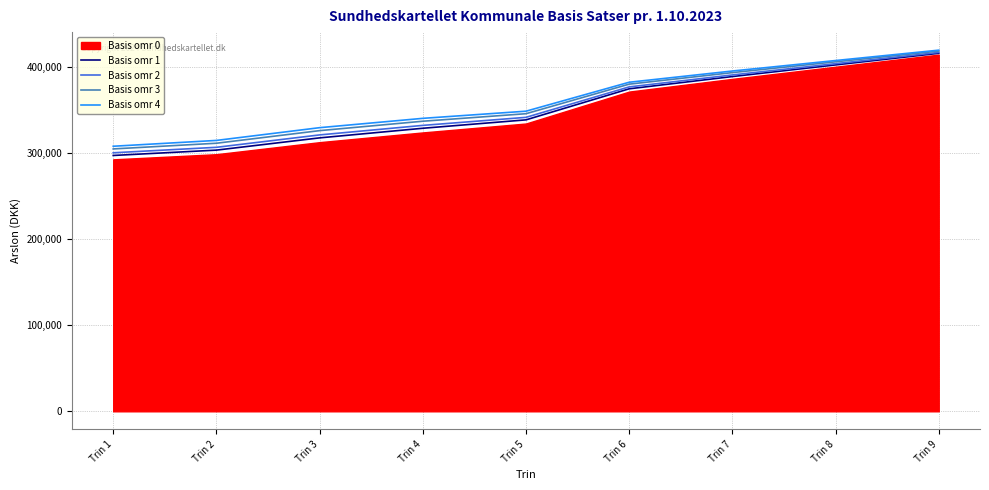

True or false: Basis omr 2 has a value of 221833 at Trin 9.

False